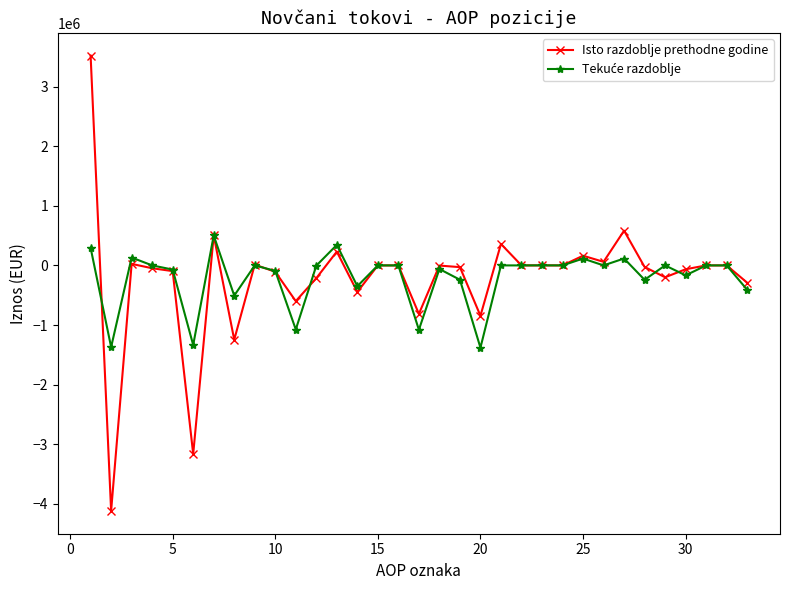

What is the minimum value for Isto razdoblje prethodne godine?

-4119790